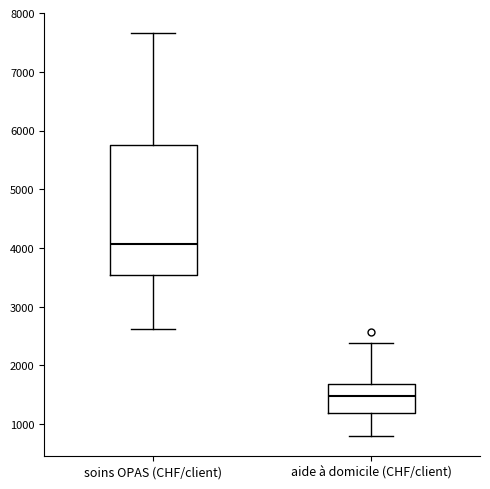

Where does the median line of the box for aide à domicile (CHF/client) sit on the y-axis? The values are not printed on the chart, so give them approximately, as read against the axis.

1500